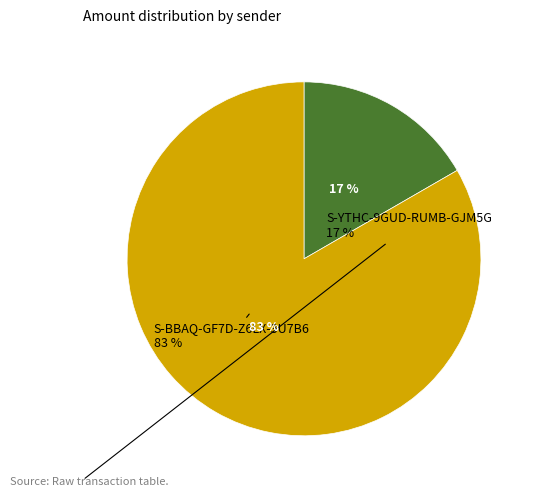

Is there any slice that represents more than half of the pie?

Yes